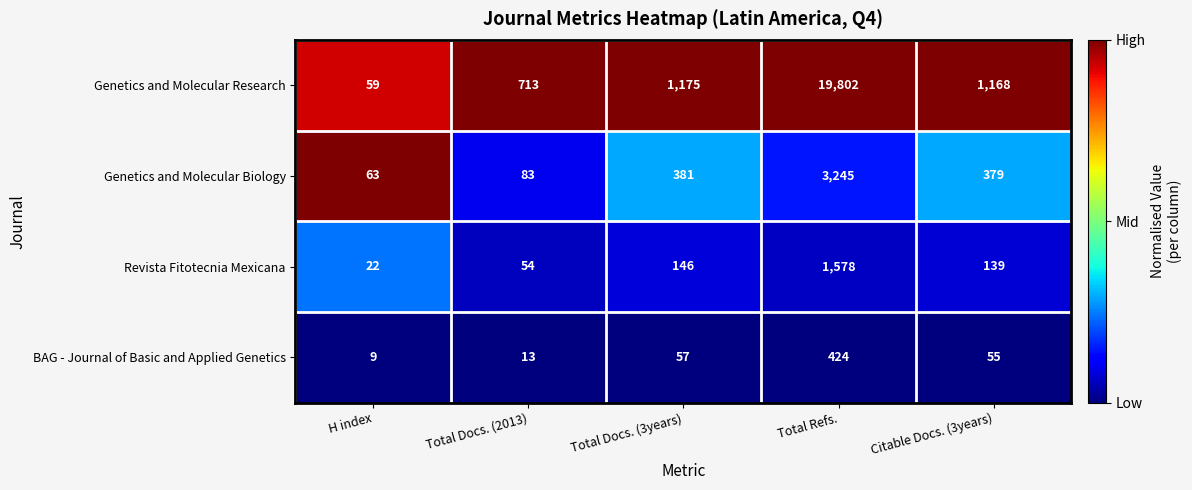

At which category is the sum across all series the highest?

Total Refs.